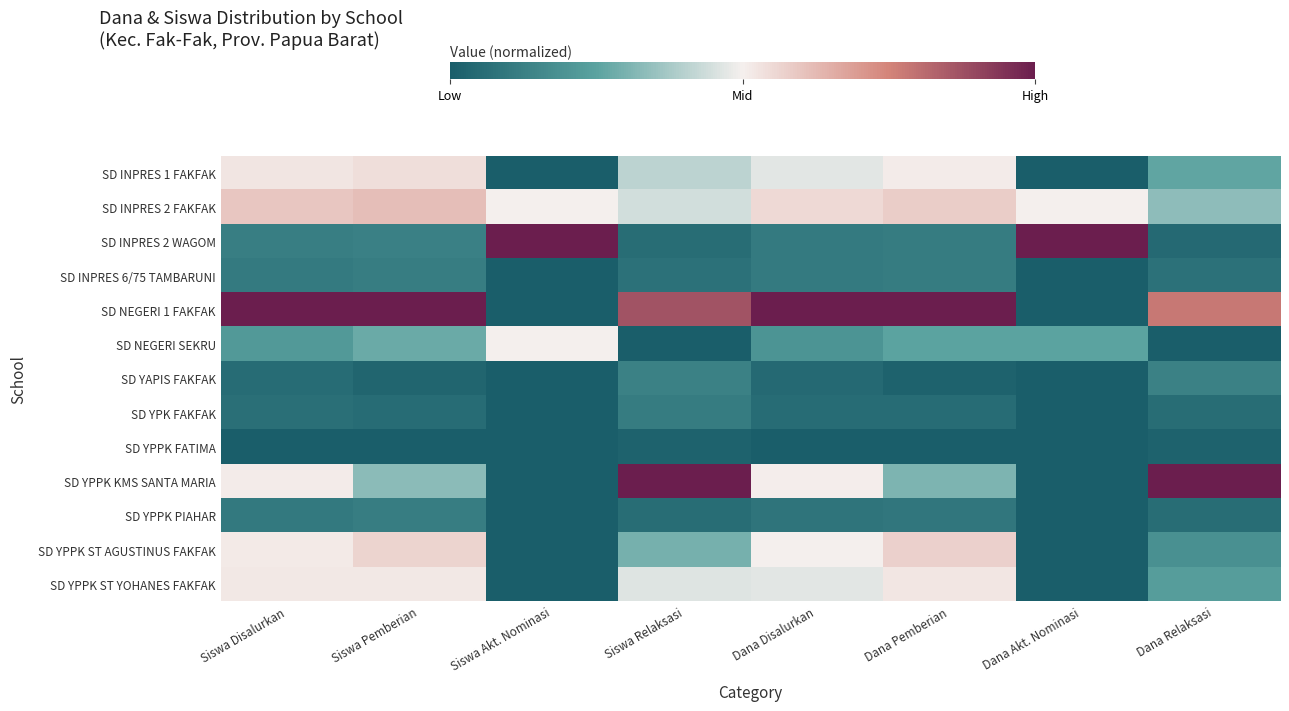

What is the difference between the highest and lowest values at Dana Pemberian?

2.0